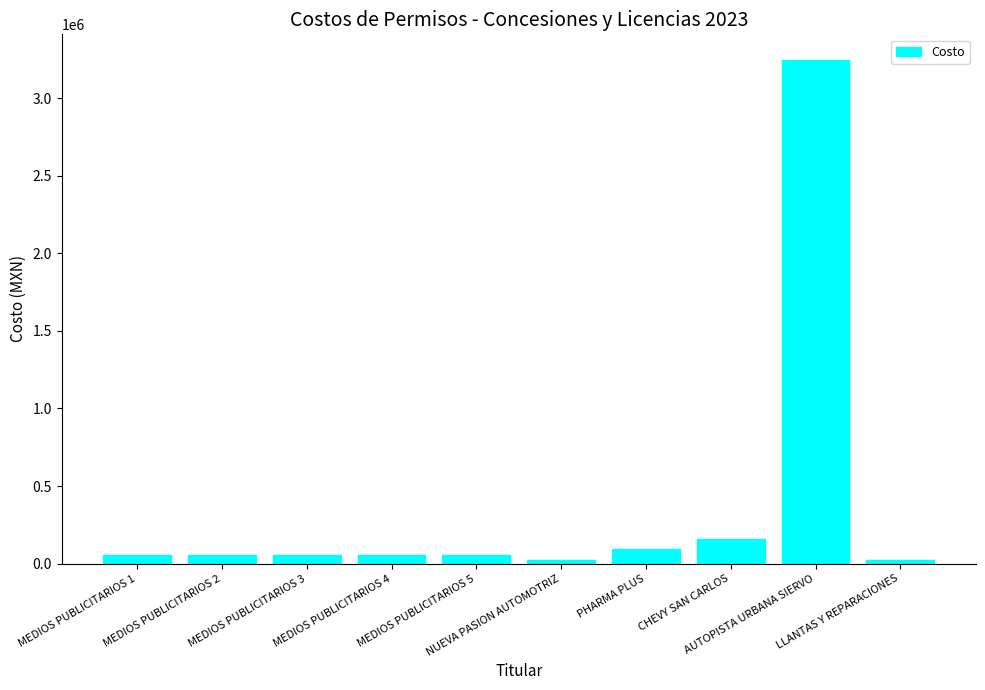

What is the greatest value displayed?

3249215